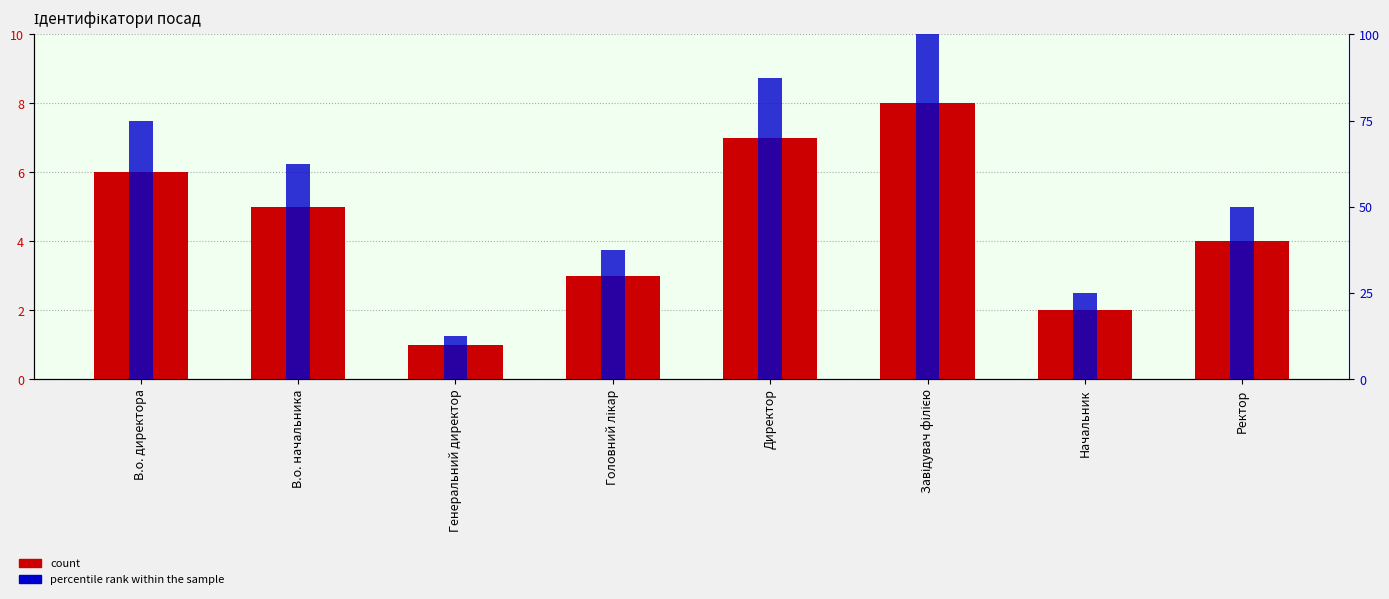

What is the label of the 7th bar from the left?

Начальник